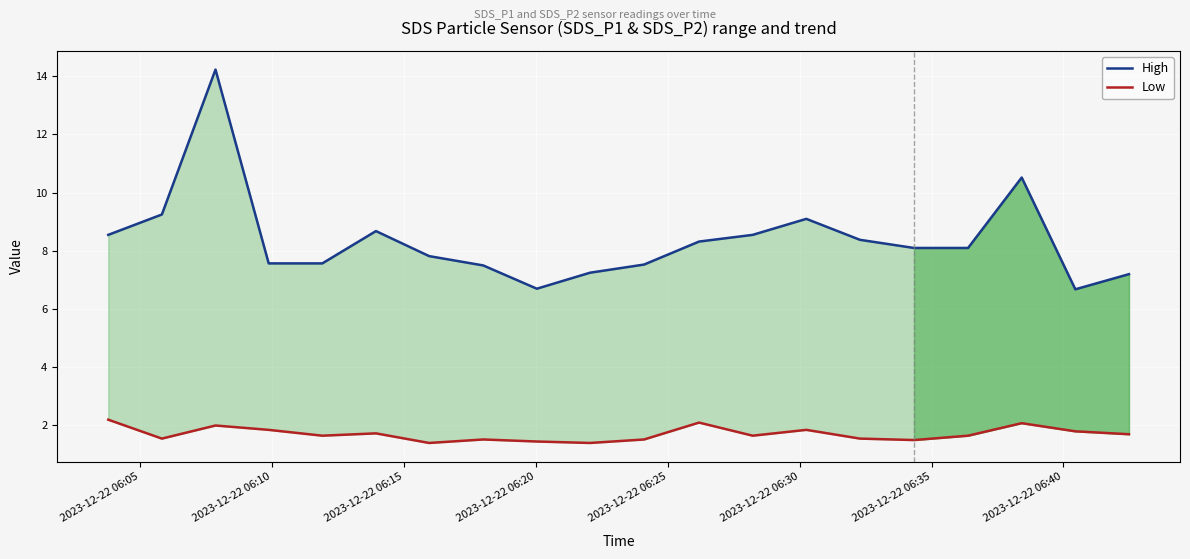

Is it true that High equals 11.1 at 14?

False